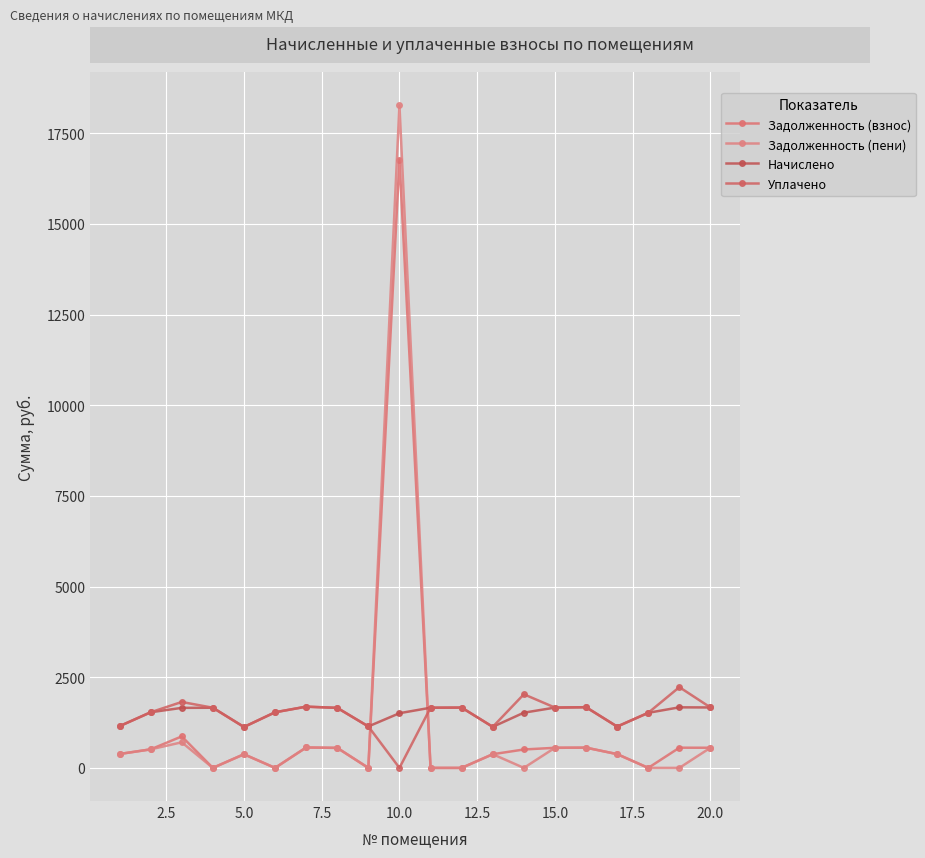

How many distinct data groups are displayed?

4